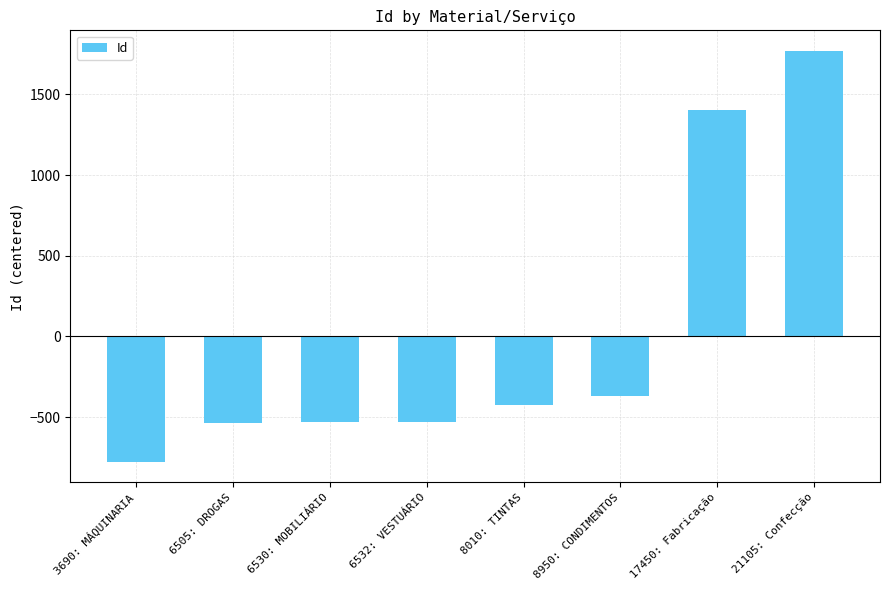

How many values are below zero?

6